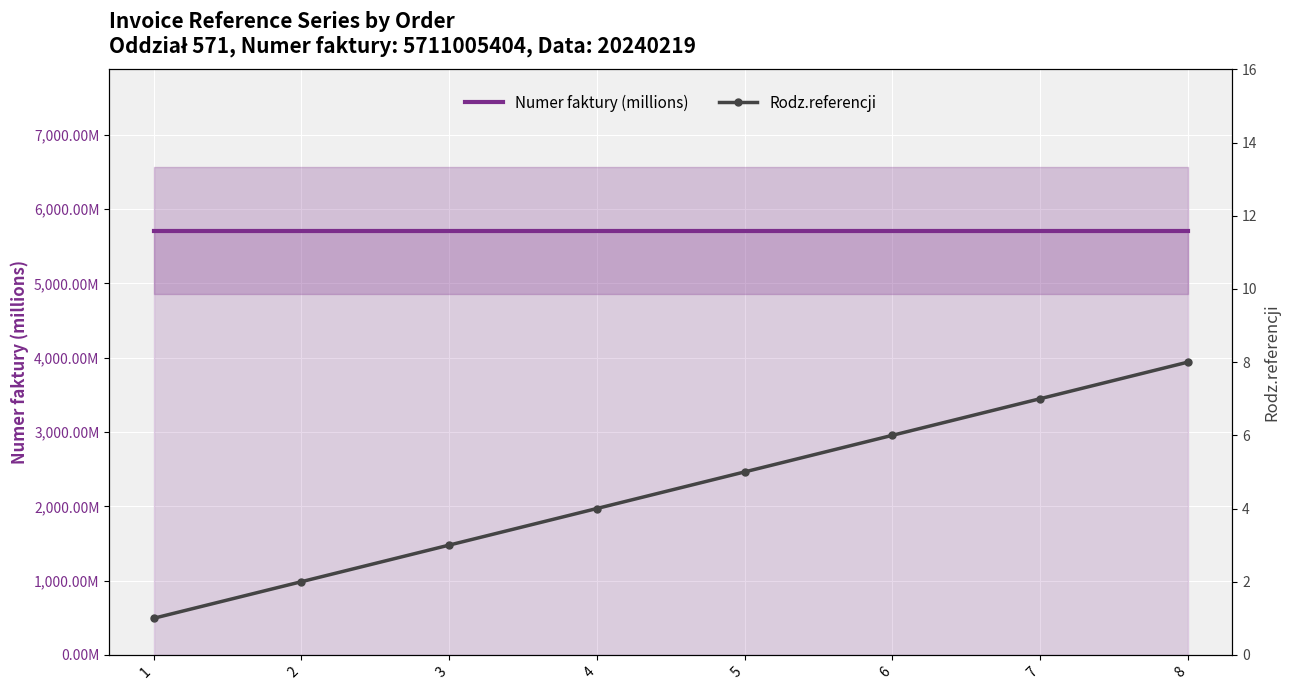

List the series in order of their peak value, highest first.

Numer faktury (millions), Rodz.referencji